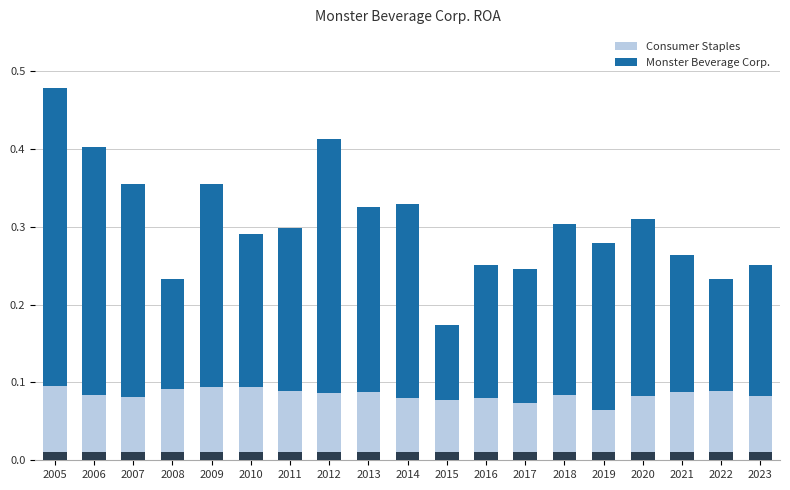

What is the sum of the Consumer Staples values at 2017 and 2012?

0.2